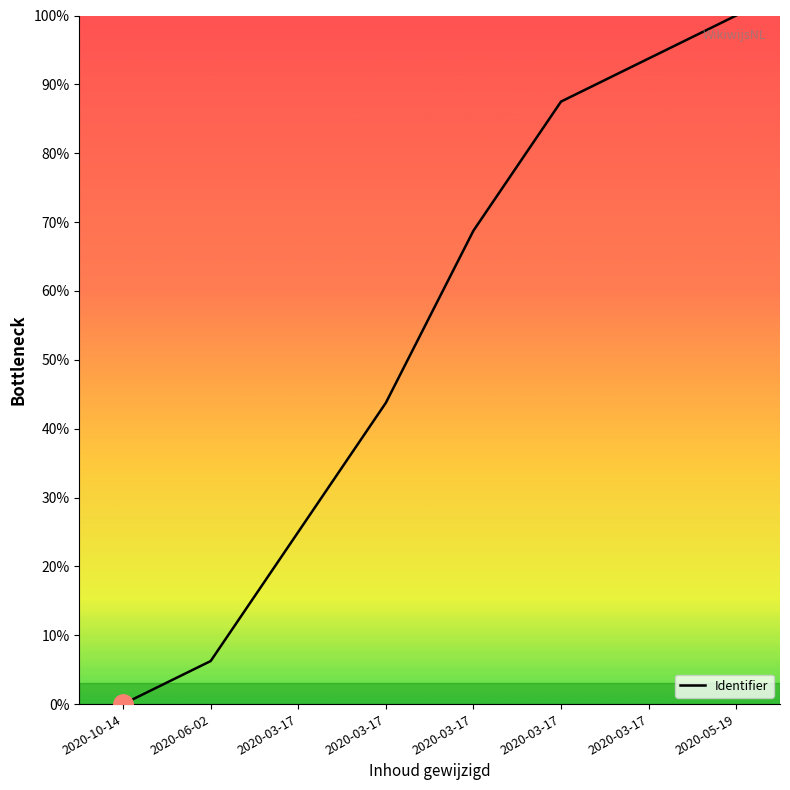

Is it true that the value at 2020-05-19 is 171.3?

False